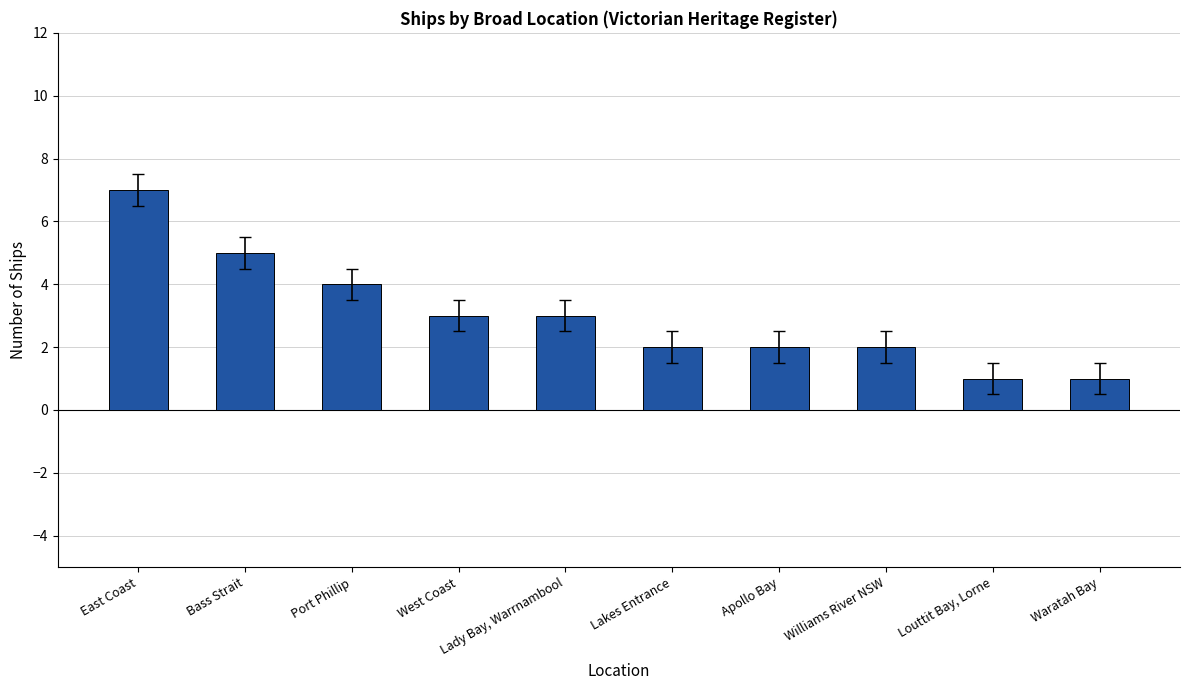

Count the number of data series in this chart.

1